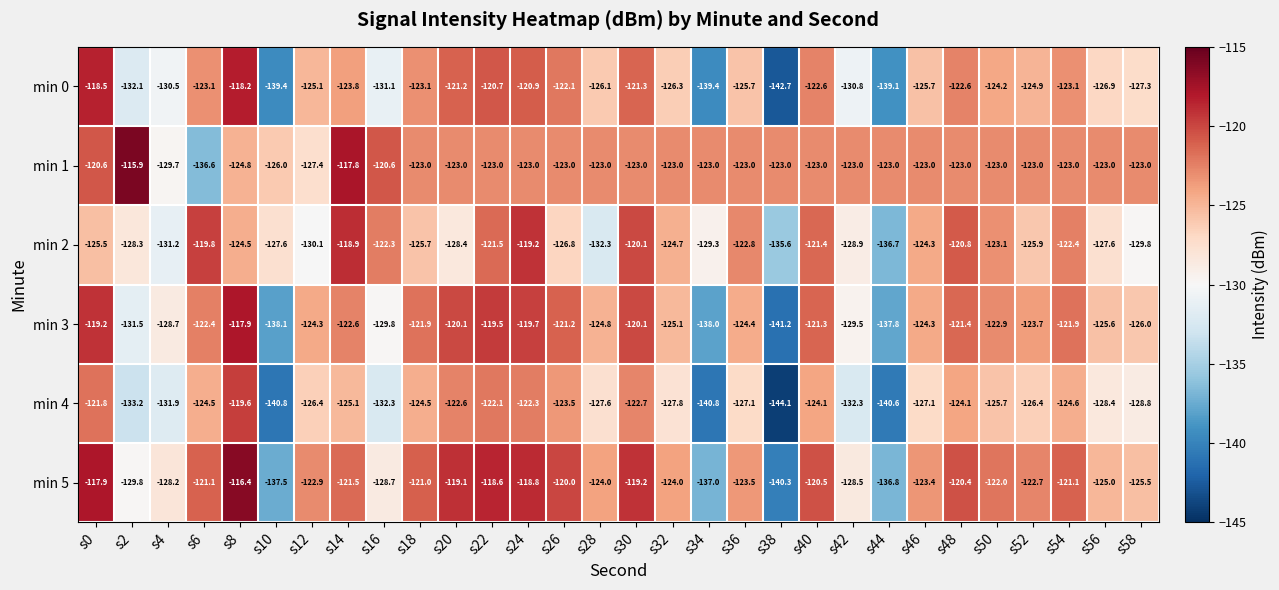

Which series changed the most between s26 and s36?

min 2